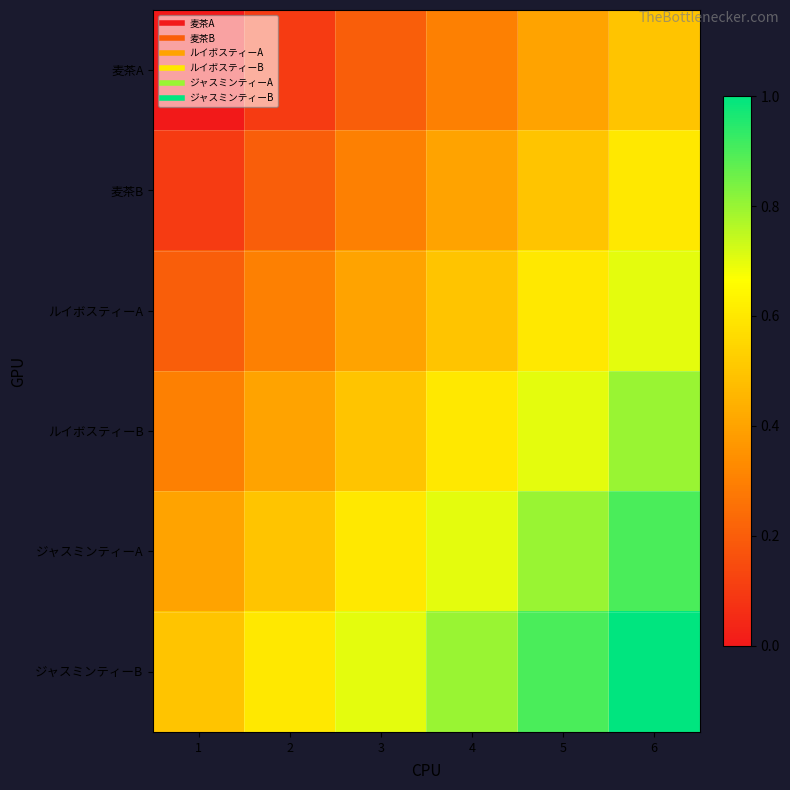

At which category is the sum across all series the highest?

6